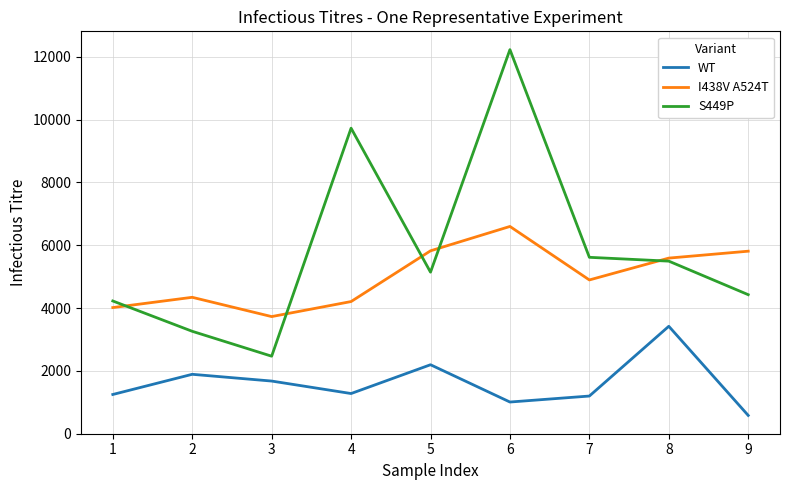

List the series in order of their peak value, highest first.

S449P, I438V A524T, WT